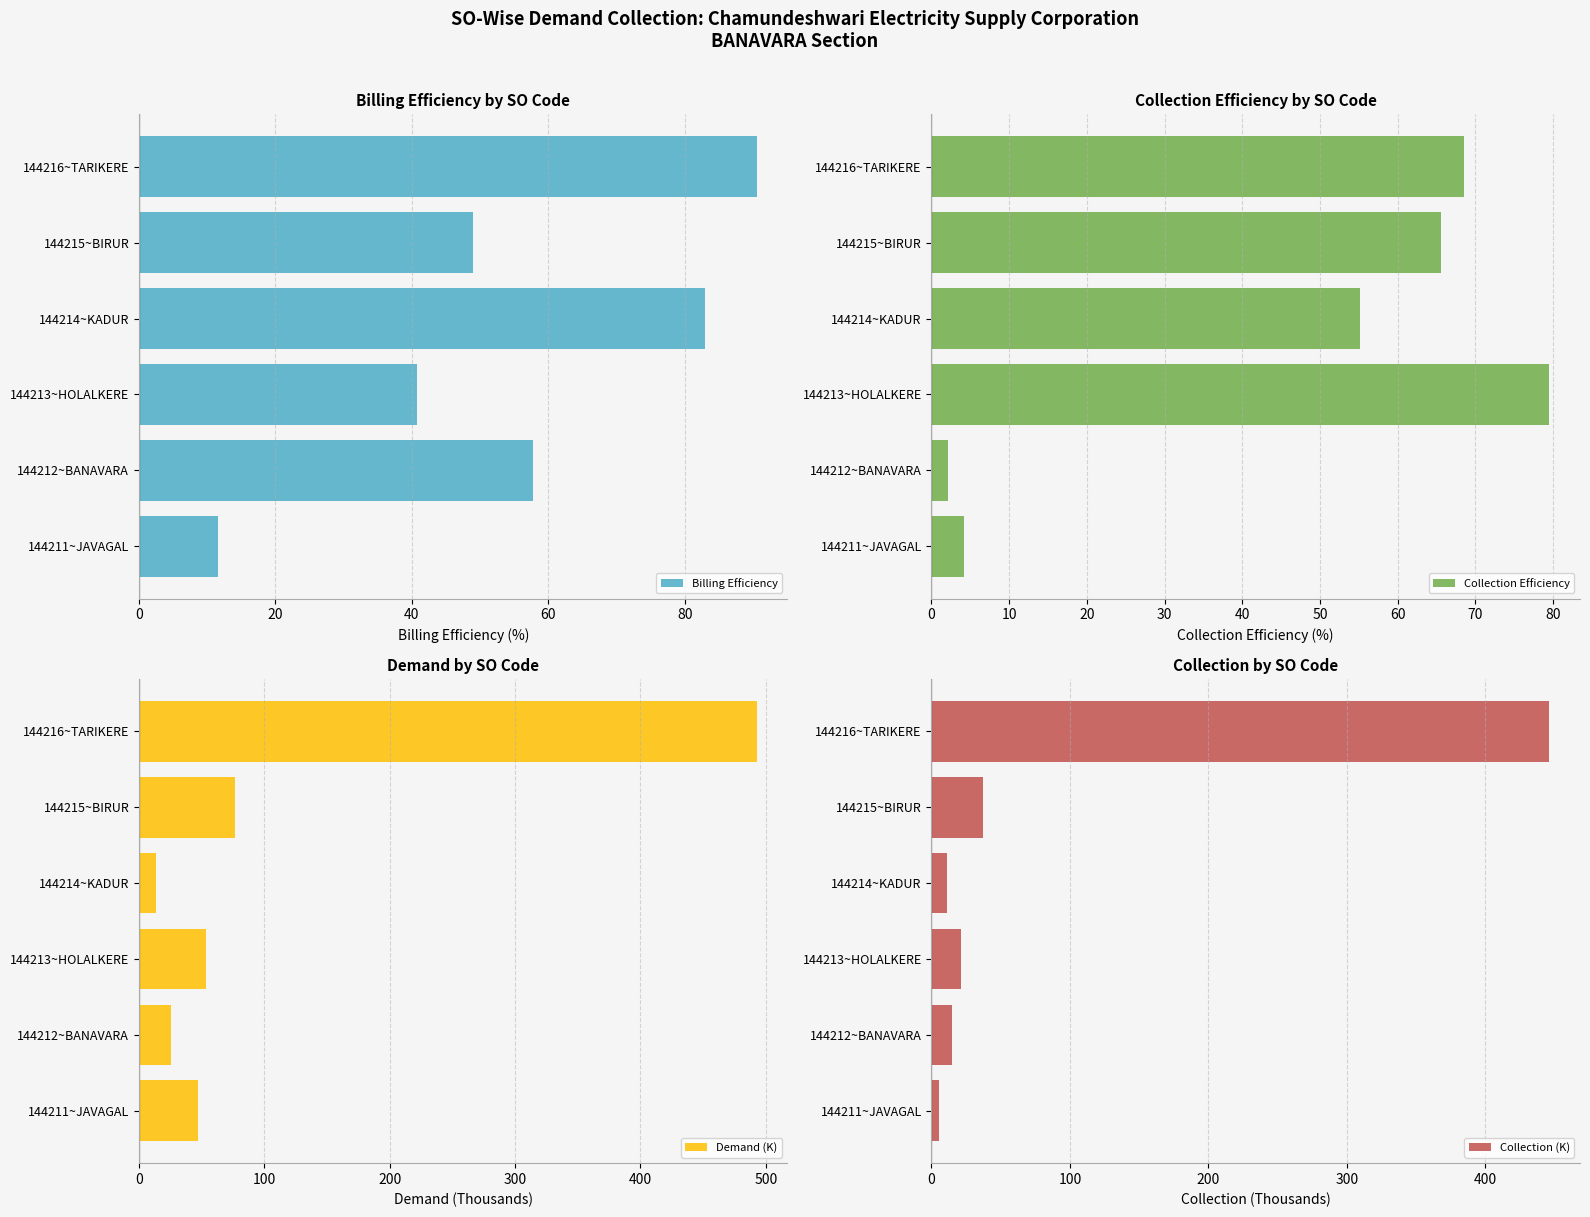

True or false: Billing Efficiency has a value of 53.6 at 144216~TARIKERE.

False